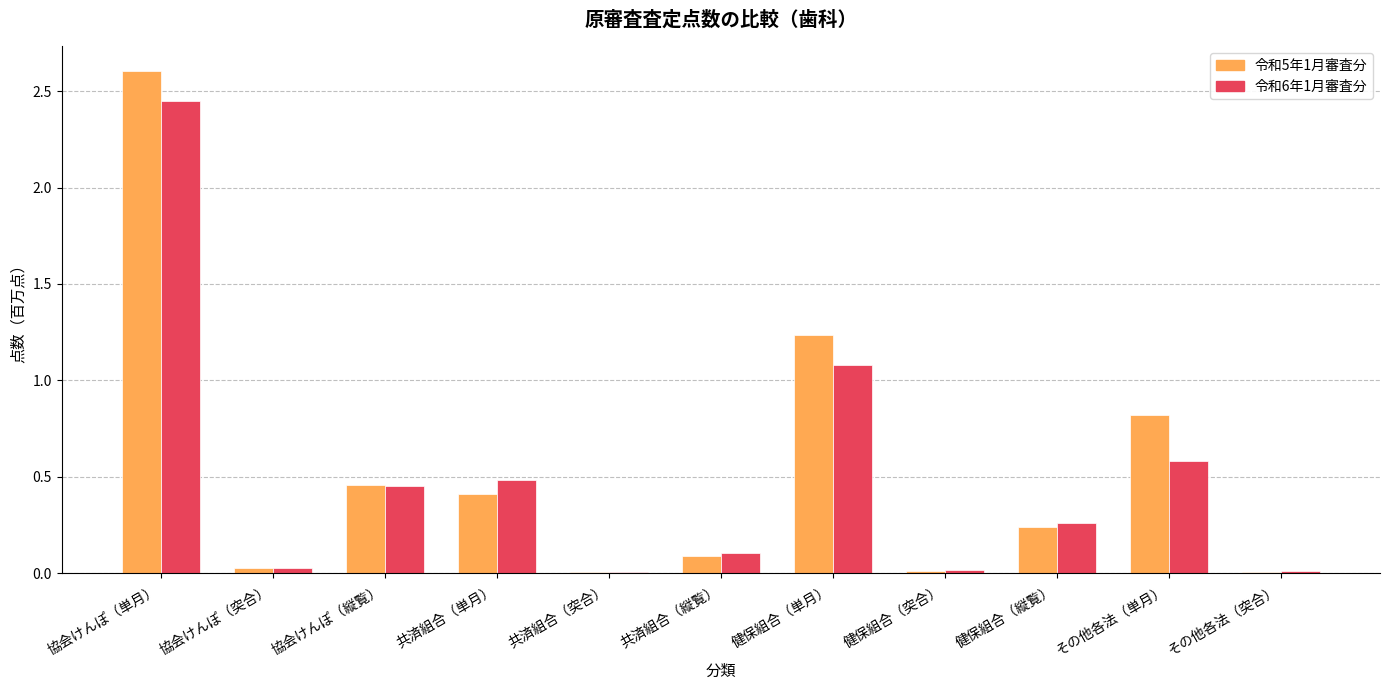

Are the bars horizontal?

No